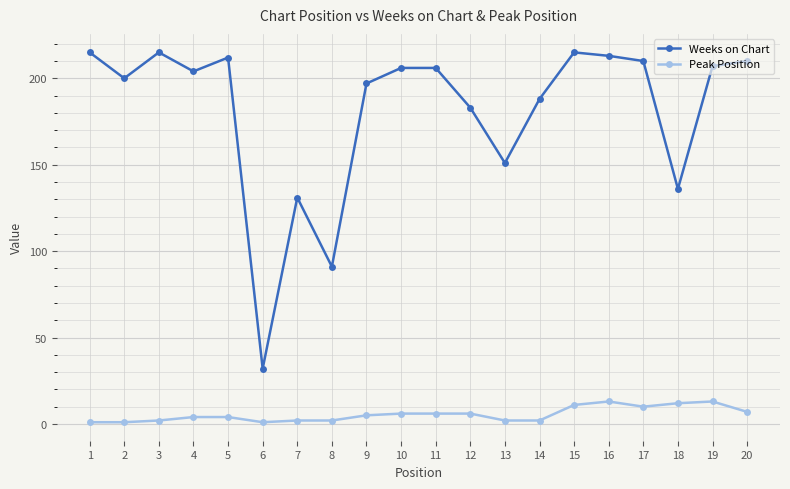

How many distinct data groups are displayed?

2